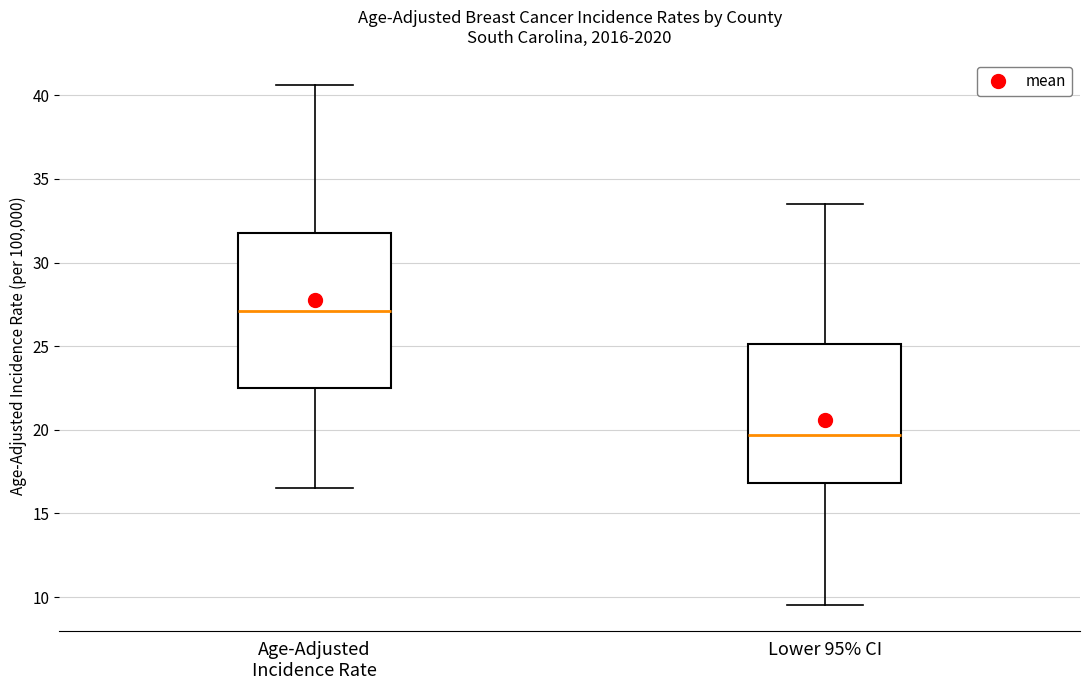

Reading left to right, transcribe this box plot: for each box, give where its median line is, the range the box spans, and where its two whiskers end, as read against the y-axis. The values are not printed on the chart, so give them approximately, as read against the axis.

Age-Adjusted Incidence Rate: median 27.0, box 22.5 to 32.0, whiskers 16.5 to 40.5
Lower 95% CI: median 19.5, box 17.0 to 25.0, whiskers 9.5 to 33.5